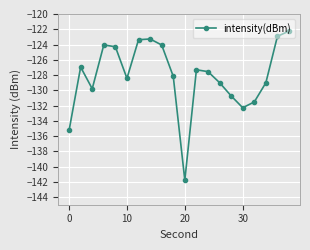

How many points are lower than both their immediate neighbors (excluding endpoints)?

4